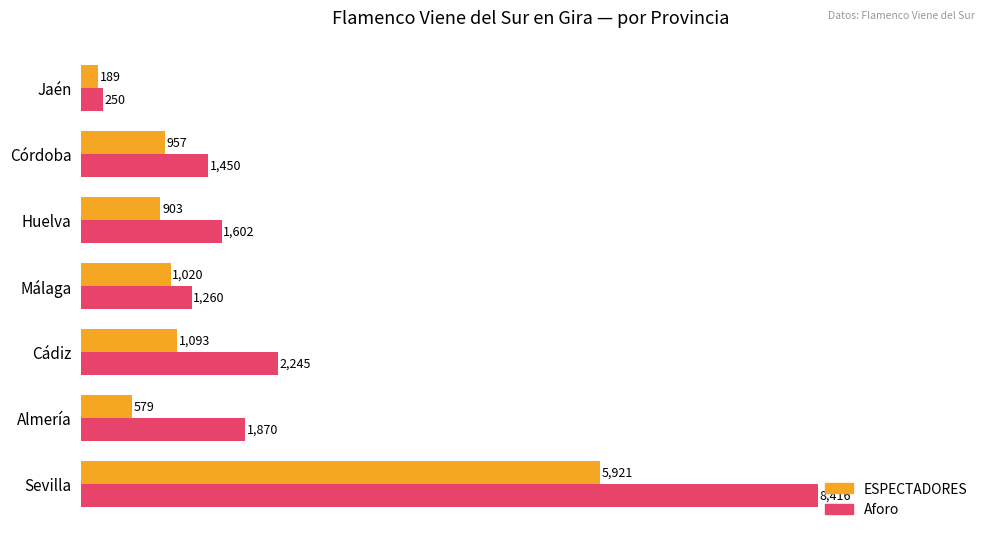

What is the difference between the highest and lowest values at Cádiz?

1152